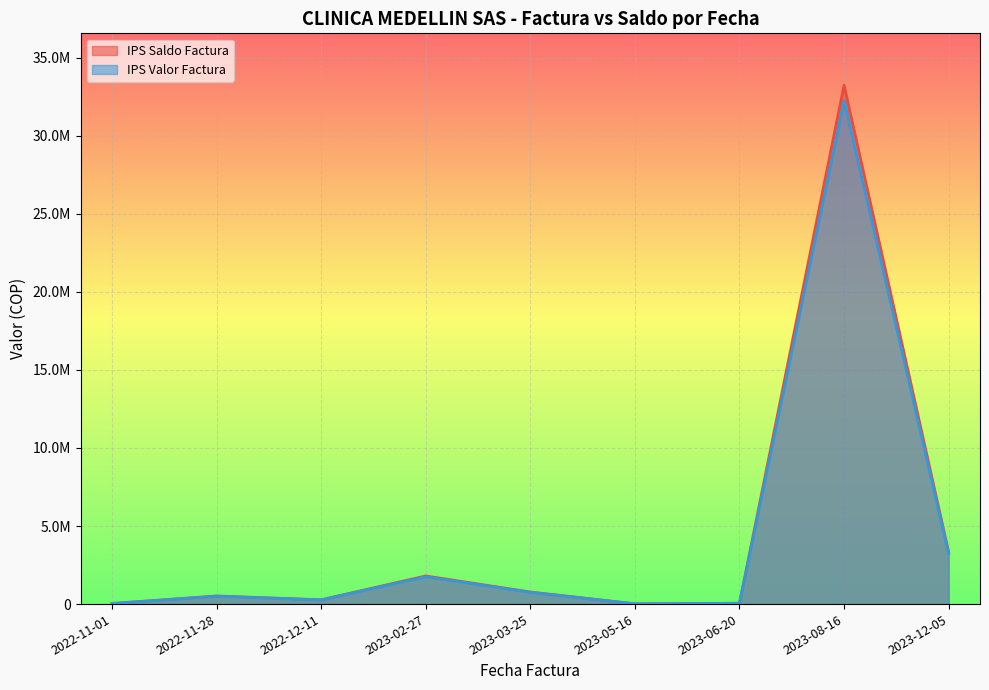

What is the sum of the IPS Valor Factura values at 2022-11-01 and 2023-05-16?

50825.1